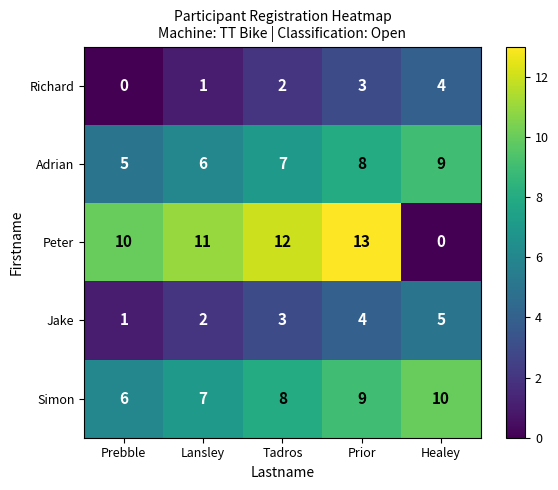

What is the sum of the Adrian values at Healey and Prebble?

14